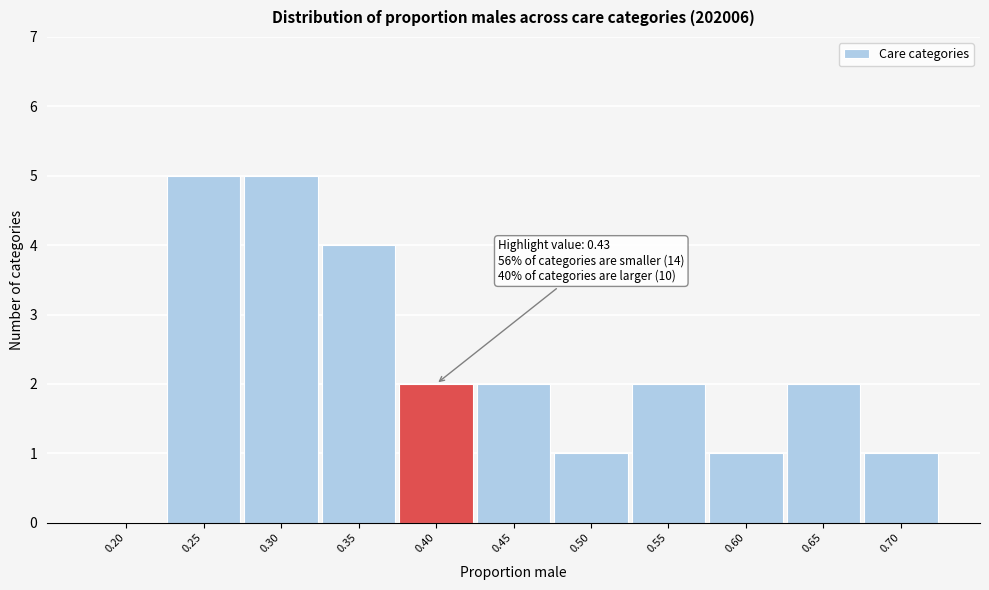

Reading left to right, extract all data points from this chart.

0.20=0	0.25=5	0.30=5	0.35=4	0.40=2	0.45=2	0.50=1	0.55=2	0.60=1	0.65=2	0.70=1